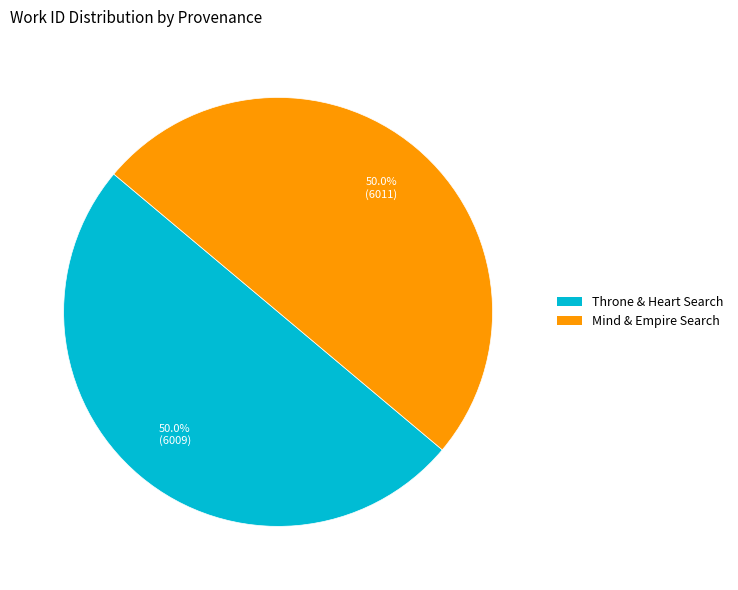

How many slices are in this pie chart?

2